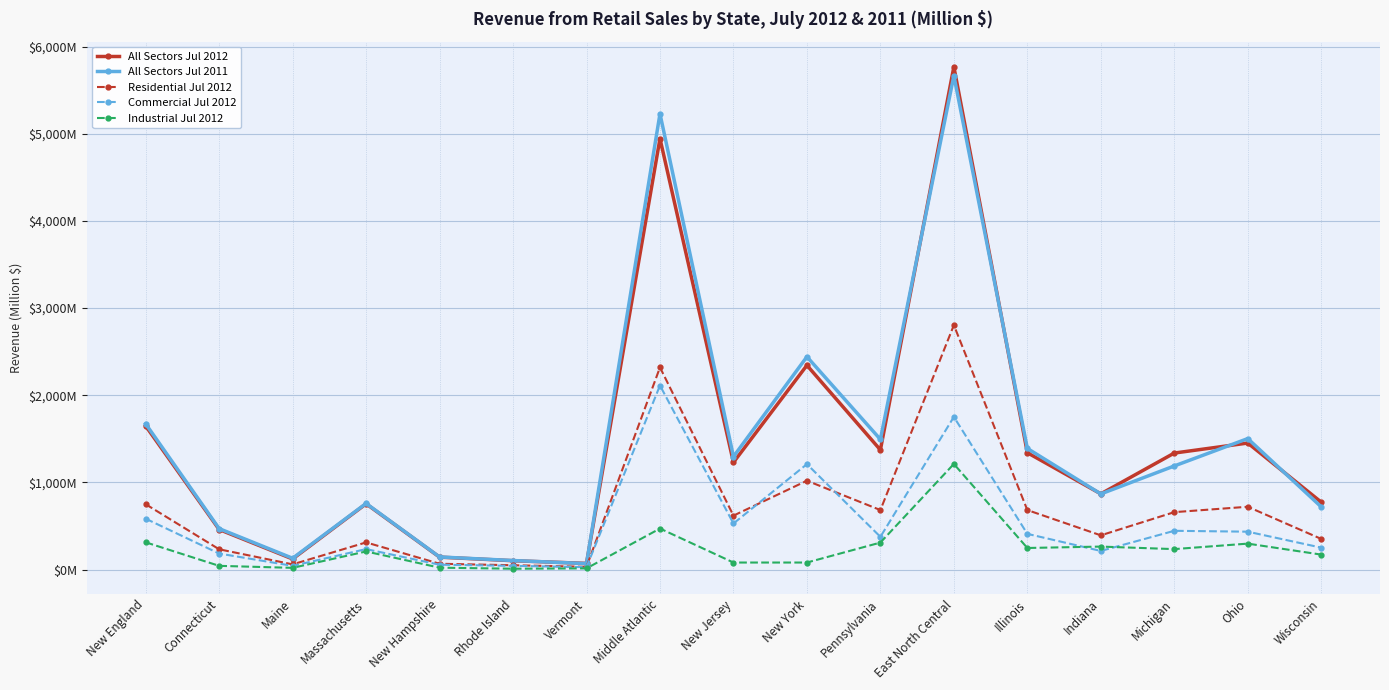

What is the value of the All Sectors Jul 2011 point at the 6th from the left?

103